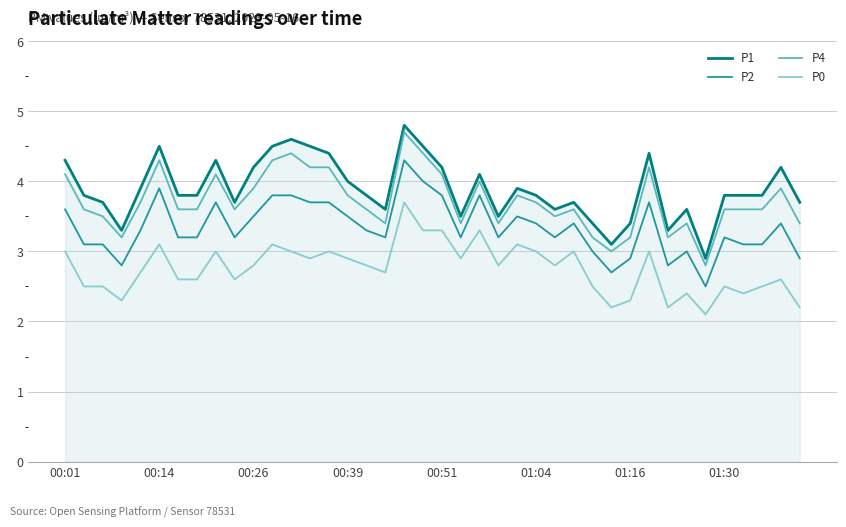

True or false: P2 and P1 intersect in this chart.

False